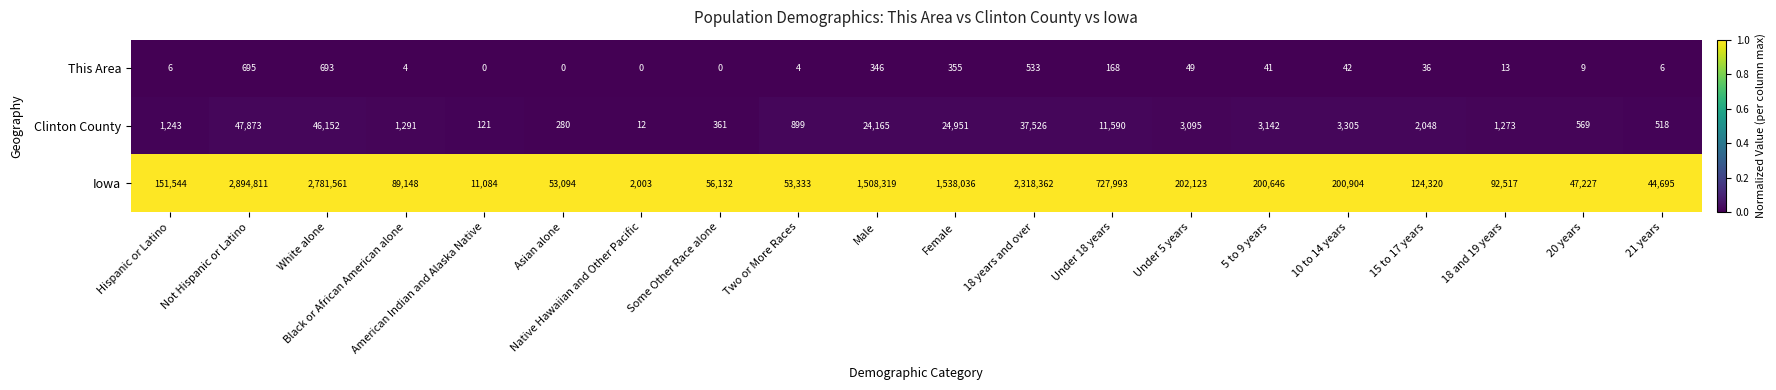

True or false: Iowa has a value of 1508319 at Male.

True